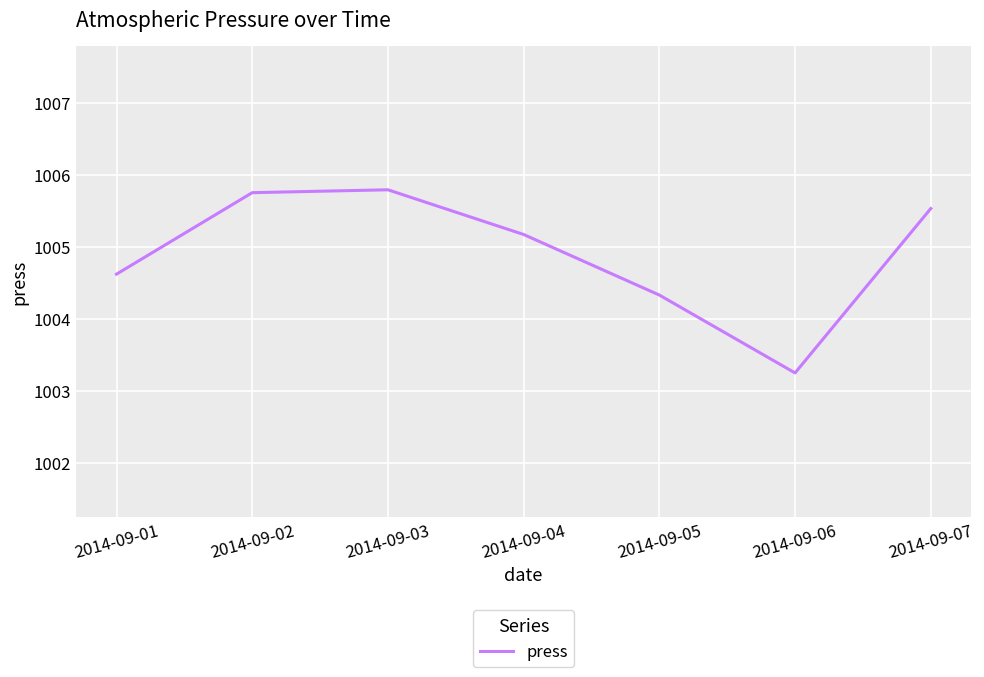

Which label corresponds to the smallest value in the chart?

2014-09-06